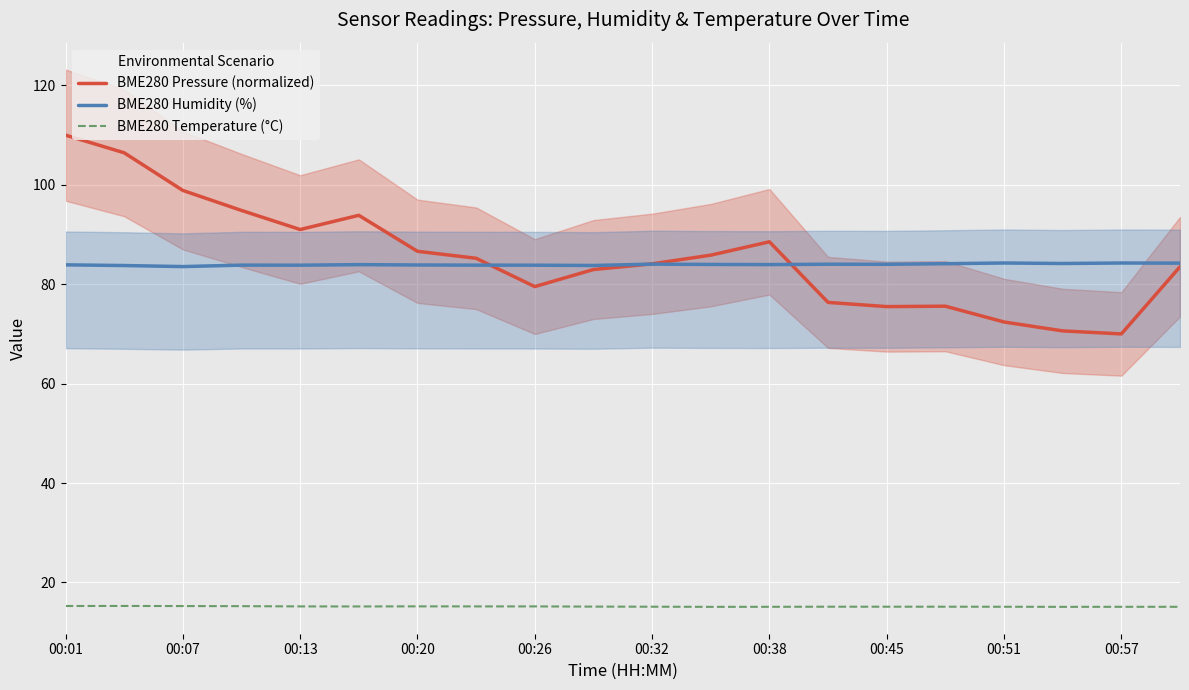

Reading left to right, list all the values displayed in this chart.

BME280 Pressure (normalized): 110.0	106.4	98.9	94.8	91.0	93.9	86.6	85.2	79.5	83.0	84.1	85.8	88.5	76.3	75.5	75.6	72.4	70.6	70.0	83.5
BME280 Humidity (%): 83.9	83.8	83.5	83.8	83.8	83.9	83.9	83.8	83.8	83.8	84.0	84.0	84.0	84.0	84.0	84.1	84.3	84.2	84.3	84.2
BME280 Temperature (°C): 15.2	15.3	15.2	15.2	15.2	15.2	15.2	15.2	15.2	15.1	15.1	15.1	15.1	15.1	15.1	15.1	15.1	15.1	15.1	15.1